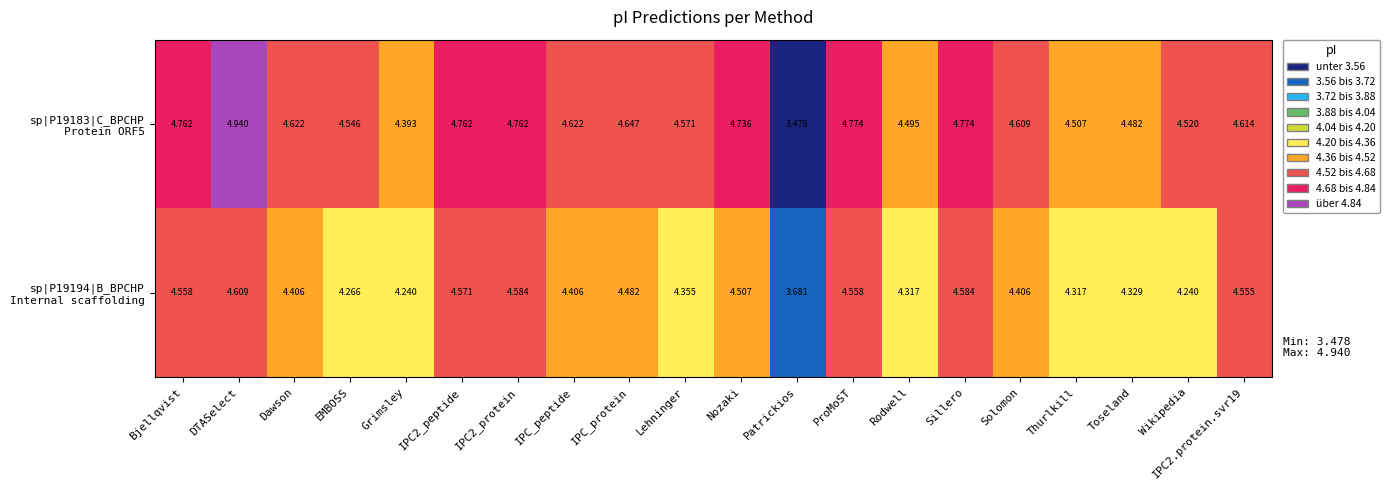

At which category is the sum across all series the highest?

DTASelect